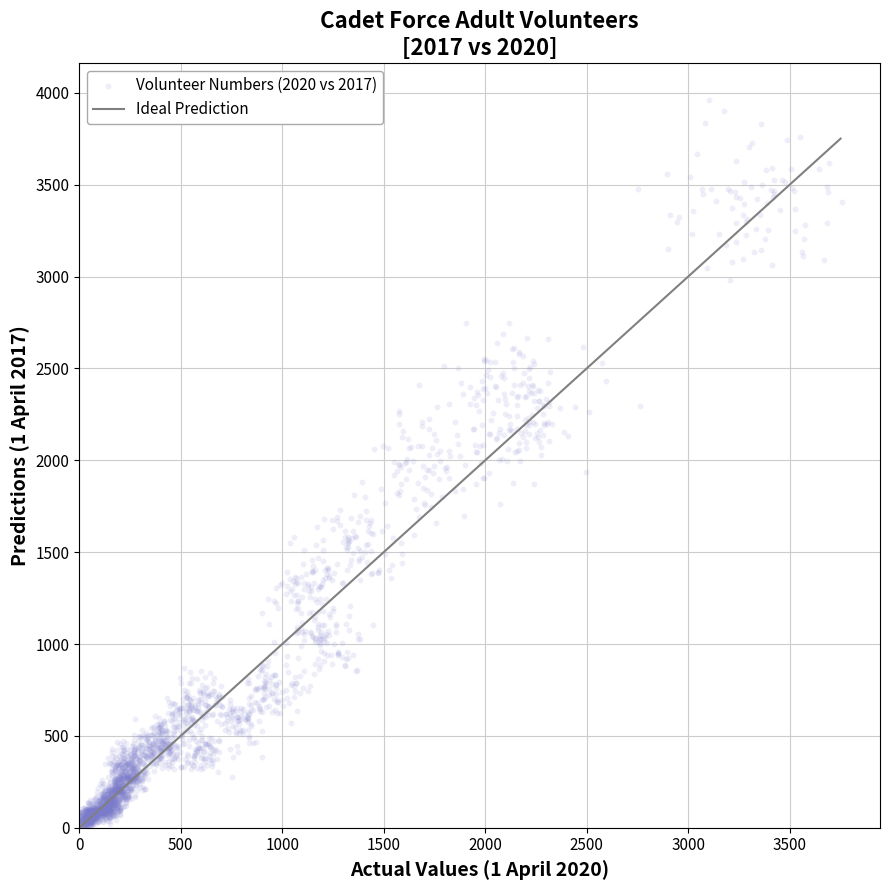

What is the range of Y values (max minus min)?

3993.9